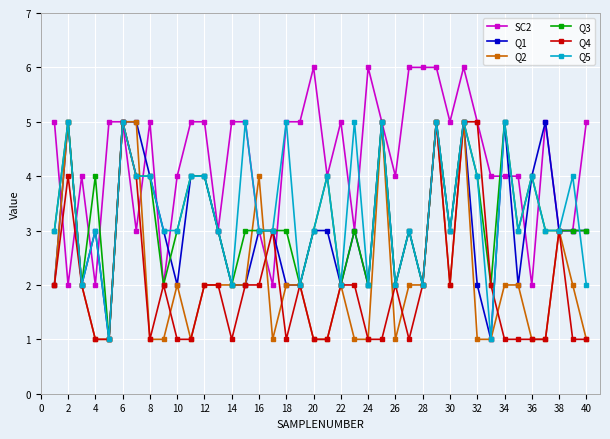

Which series has the largest total across all categories?

SC2